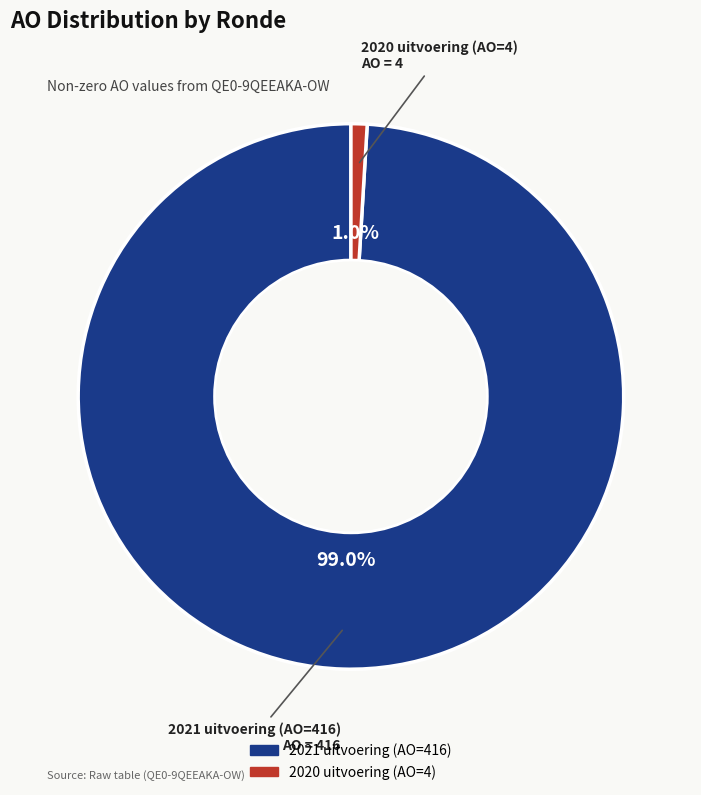

Which has a higher value, 2021 uitvoering (AO=416) or 2020 uitvoering (AO=4)?

2021 uitvoering (AO=416)